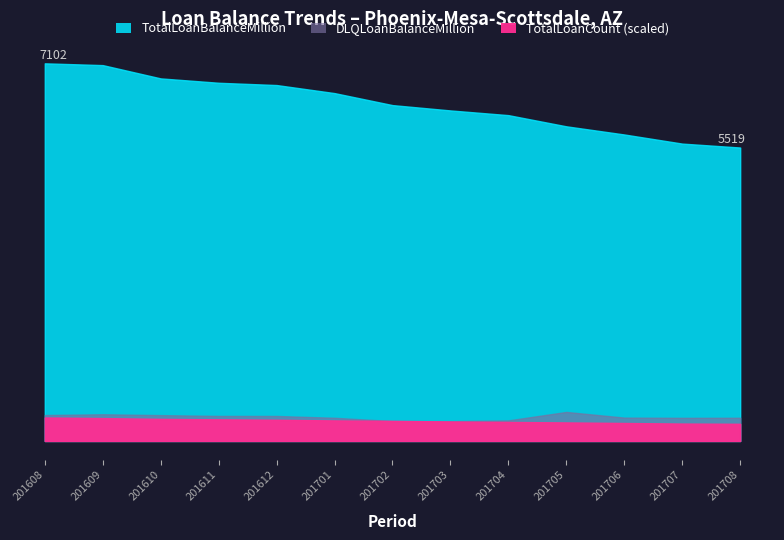

Reading left to right, list all the values displayed in this chart.

TotalLoanBalanceMillion: 7102.9	7069.2	6819.4	6737.3	6694.4	6542.8	6317.1	6216.8	6128.4	5918.0	5764.6	5593.0	5519.3
DLQLoanBalanceMillion: 487.8	502.4	486.4	471.1	470.4	436.1	375.0	372.6	387.5	546.0	439.6	435.2	436.5
TotalLoanCount: 513.0	500.0	483.0	473.0	463.0	449.0	440.0	426.0	416.0	405.0	393.0	380.0	375.0